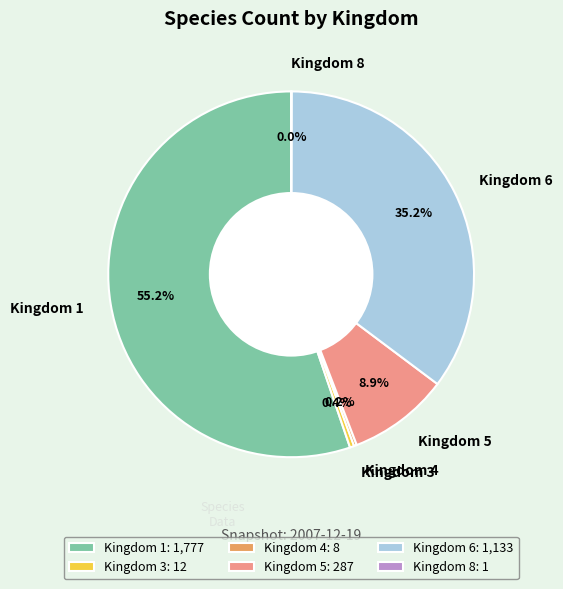

What is the ratio of the value at Kingdom 6 to the value at Kingdom 1?

0.6